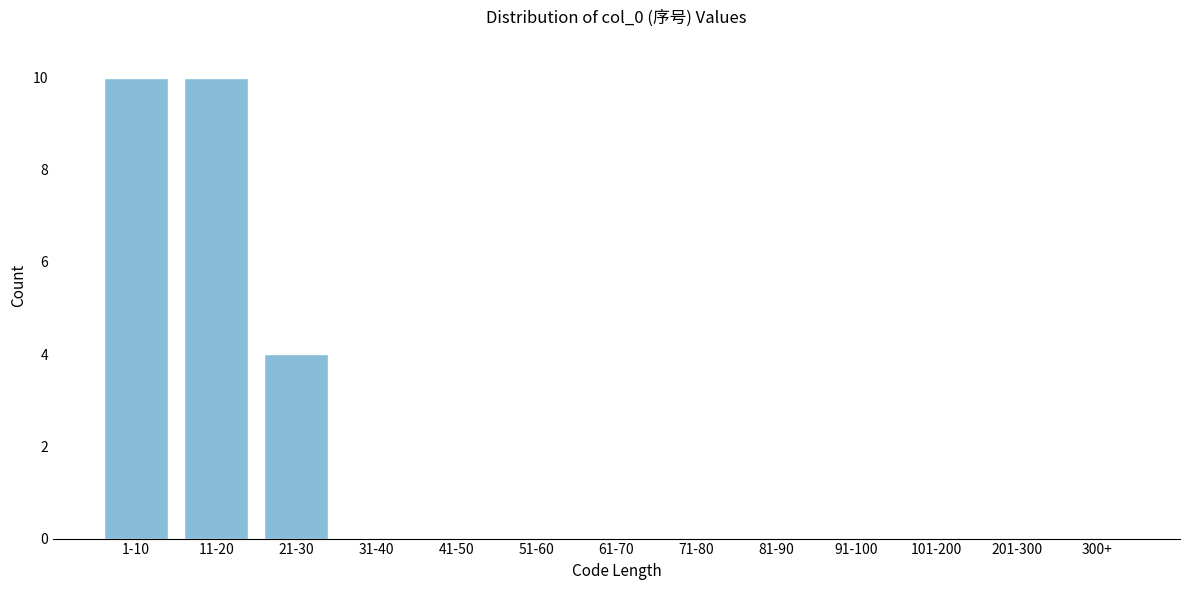

Reading left to right, transcribe all the data shown in this chart.

1-10=10	11-20=10	21-30=4	31-40=0	41-50=0	51-60=0	61-70=0	71-80=0	81-90=0	91-100=0	101-200=0	201-300=0	300+=0